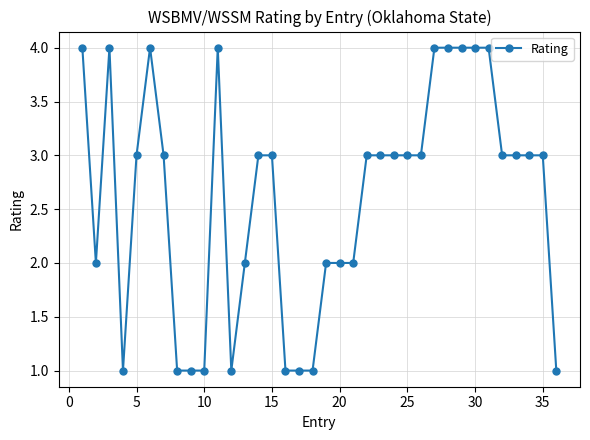

What is the difference between the second highest and second lowest values?

3